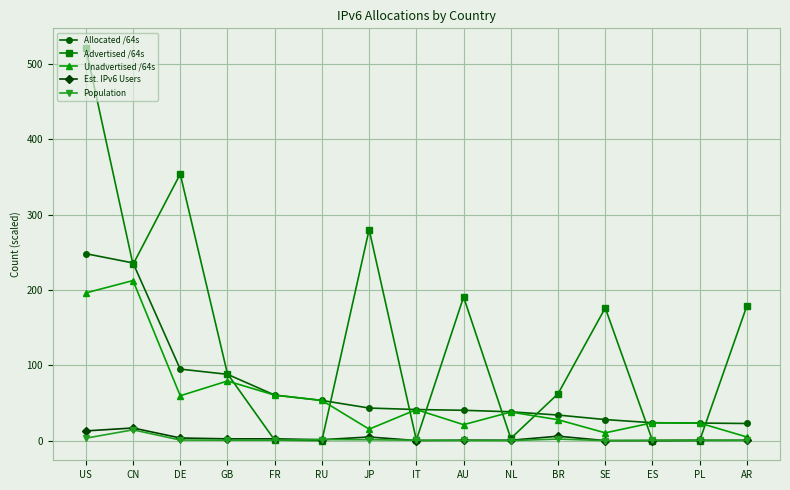

What is the value of the Advertised /64s point at the 15th from the left?

179.2